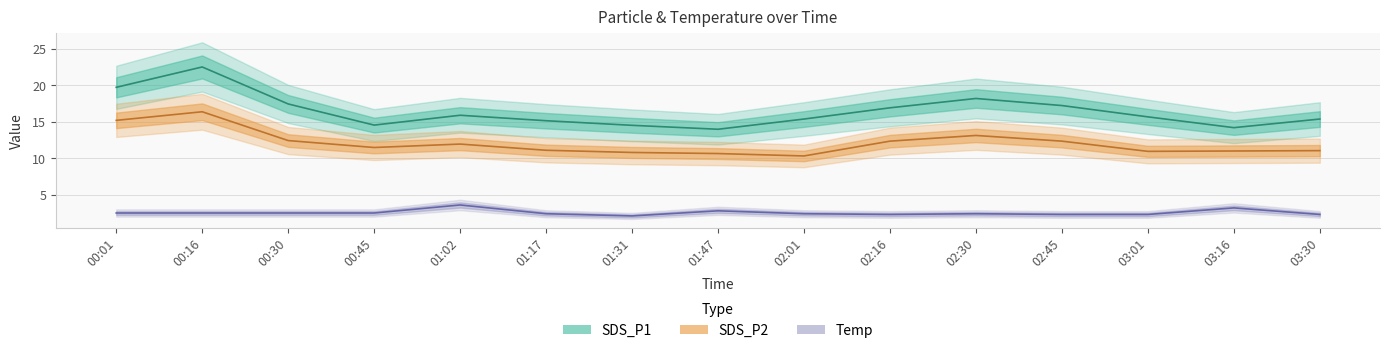

True or false: SDS_P1 and Temp intersect in this chart.

False